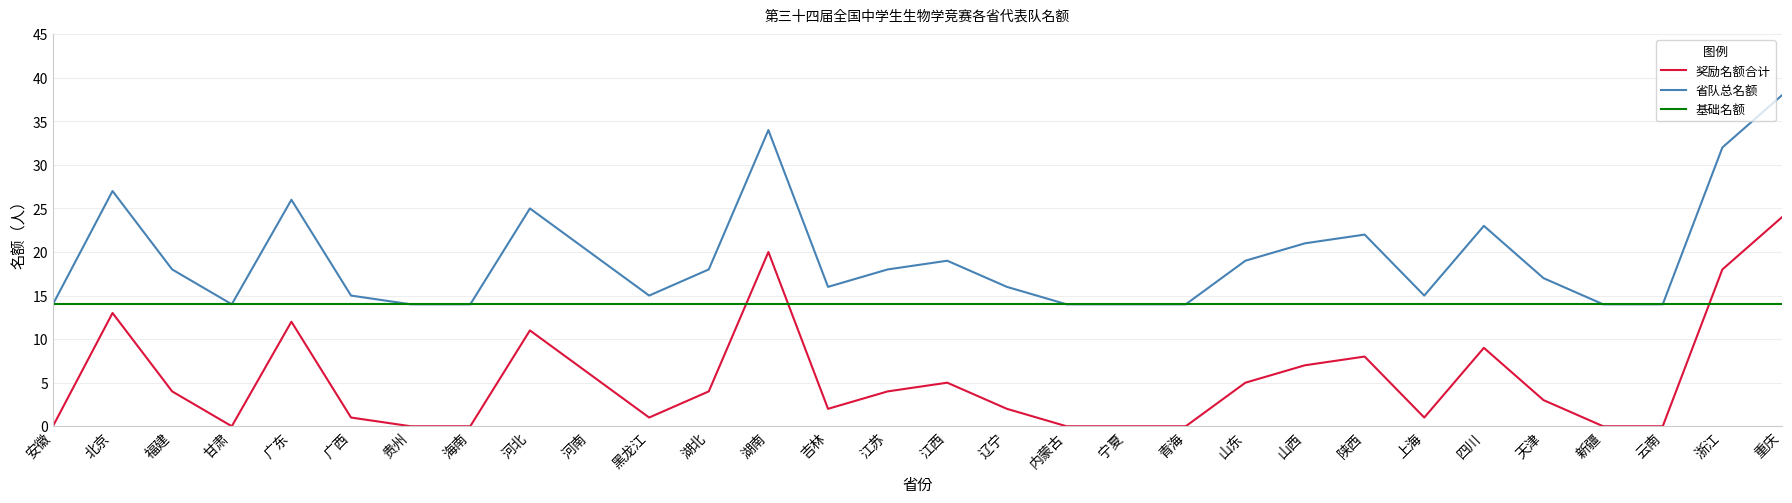

What is the spread (max minus min) of values at 湖南?

20